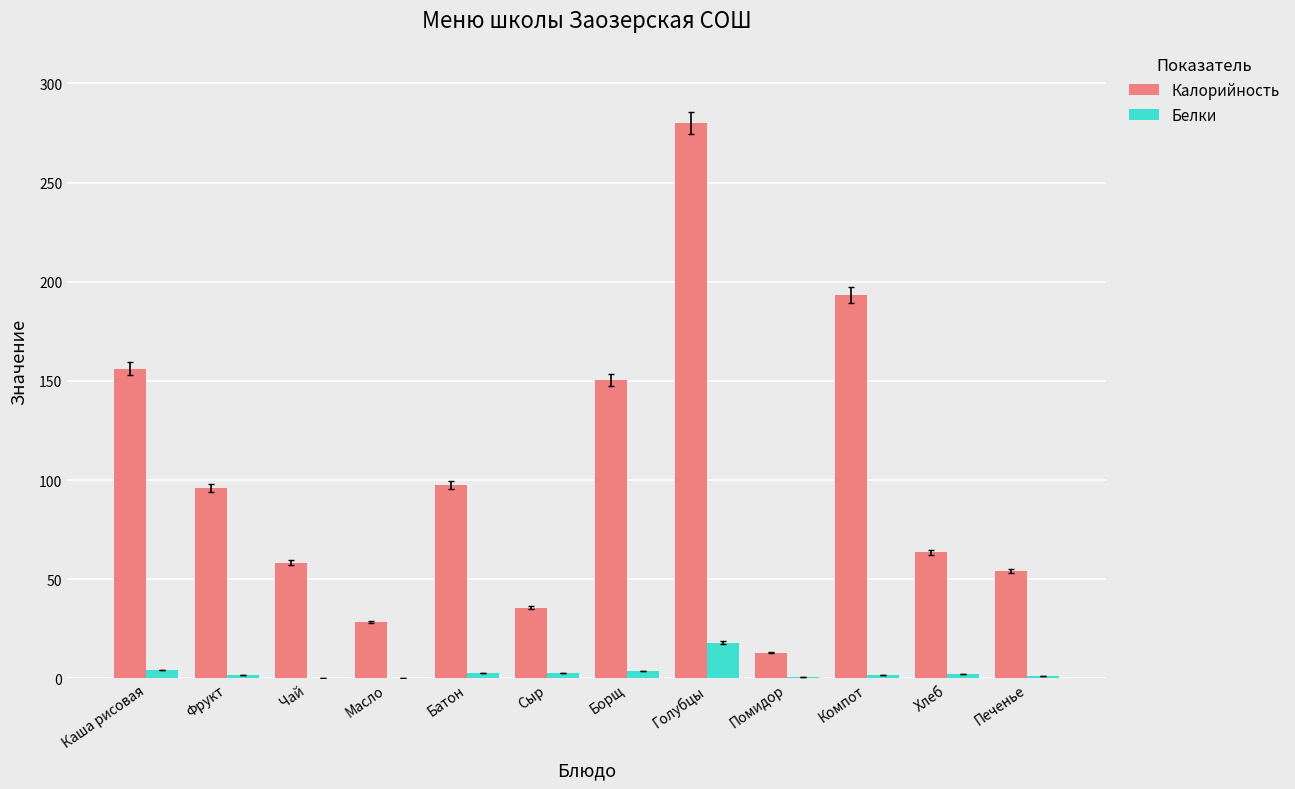

Which series has the widest spread of values?

Калорийность